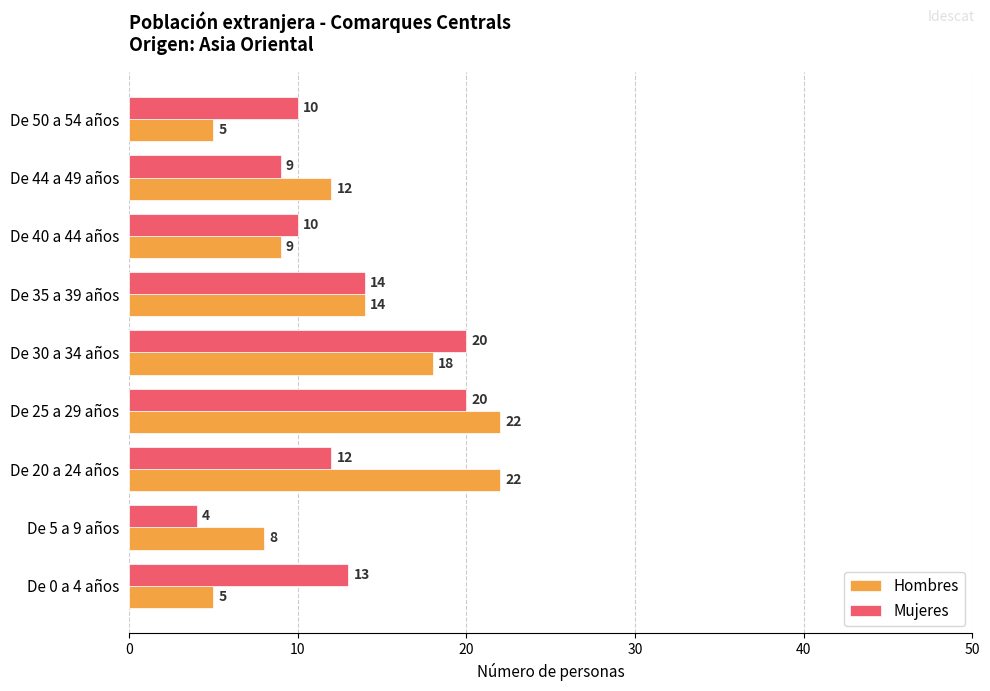

How many data points does each series have?

9